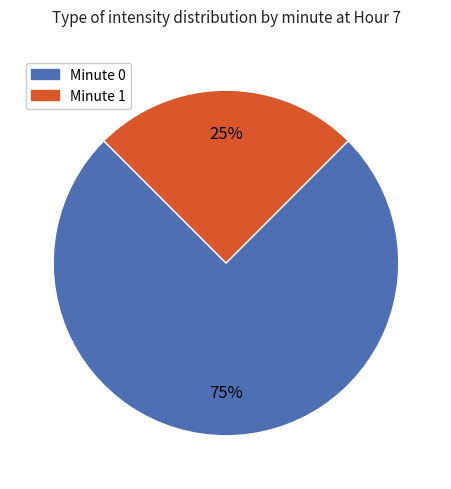

Between Minute 0 and Minute 1, which is larger?

Minute 0